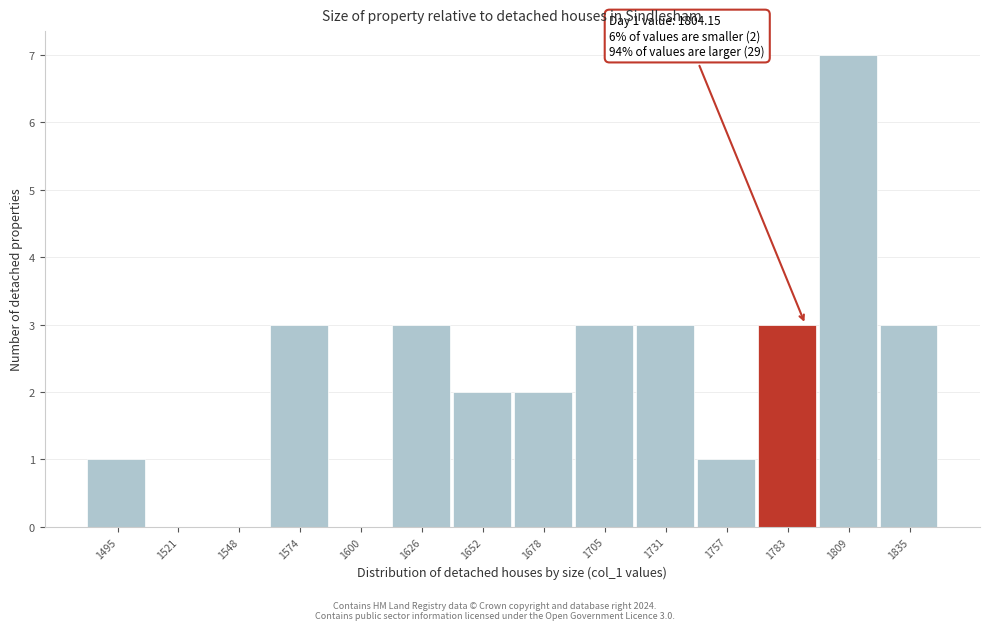

What is the sum of the values at 1705 and 1574?

6